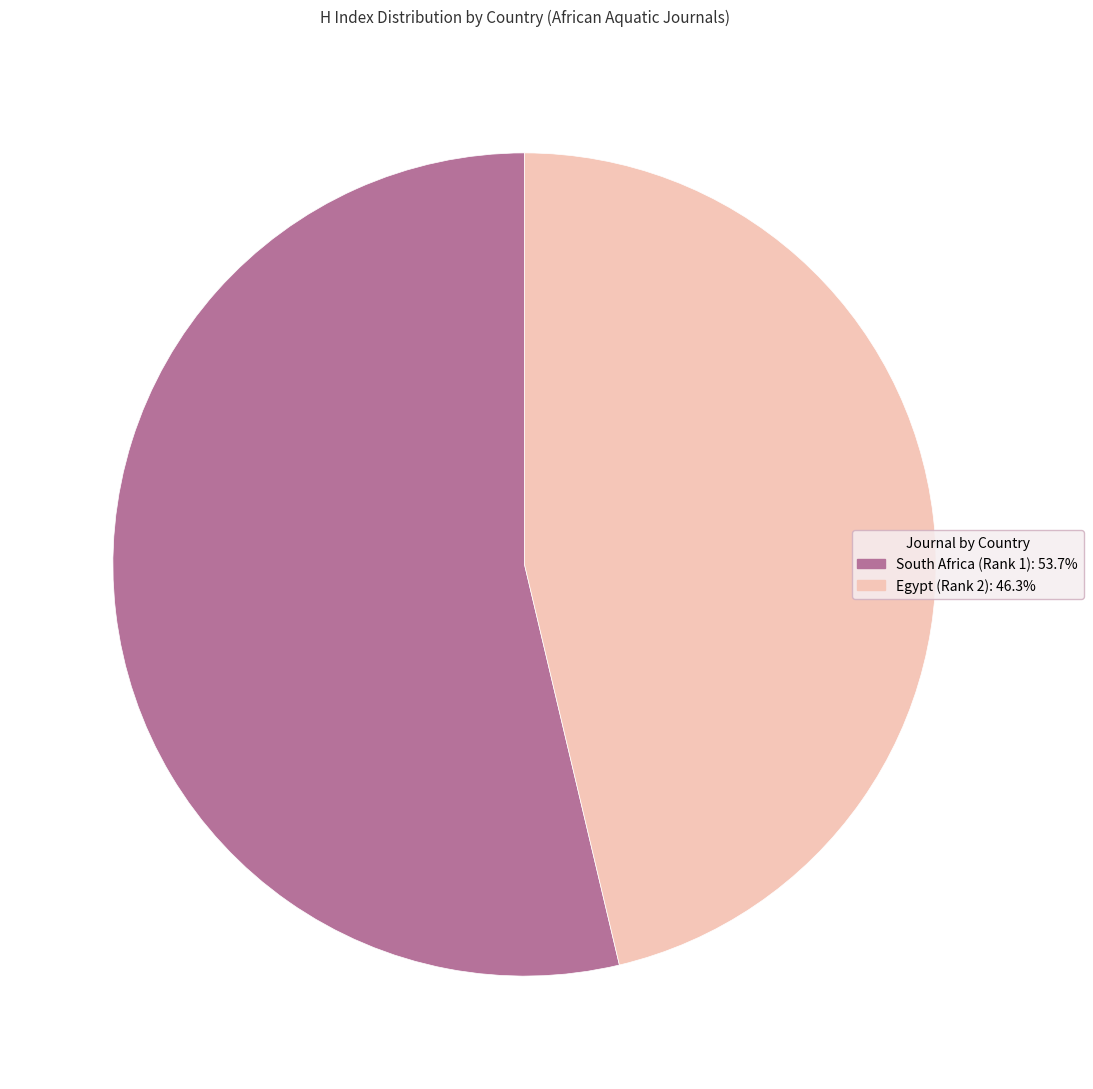

Rank the categories by value from lowest to highest.

Egypt (Rank 2), South Africa (Rank 1)